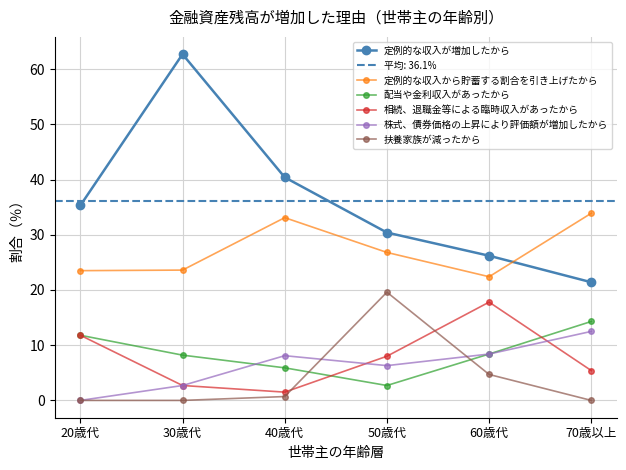

In 定例的な収入から貯蓄する割合を引き上げたから, how many points are higher than both neighbors (excluding endpoints)?

1